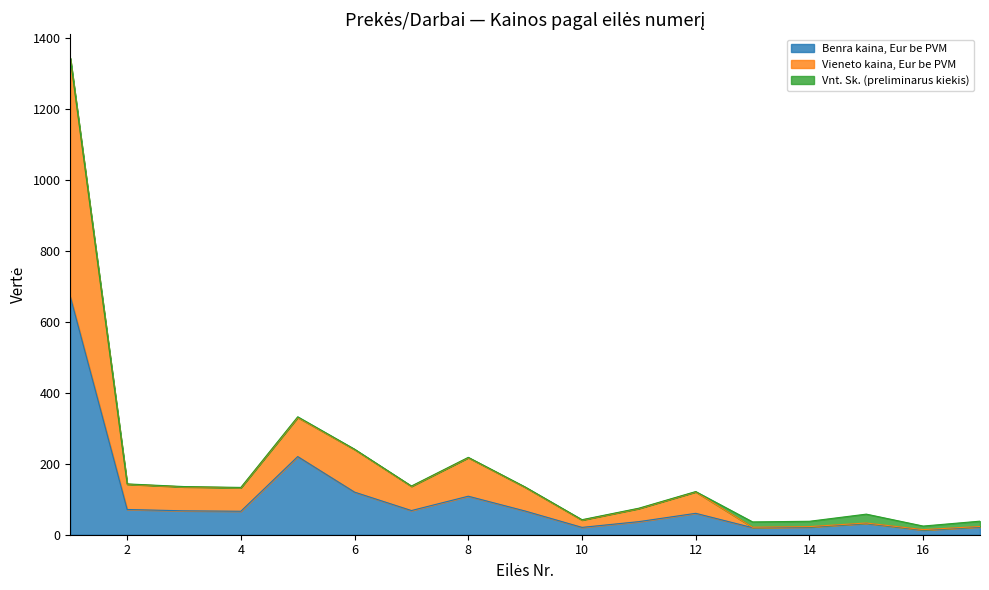

What are all the series names shown in the legend?

Benra kaina, Eur be PVM, Vieneto kaina, Eur be PVM, Vnt. Sk. (preliminarus kiekis)